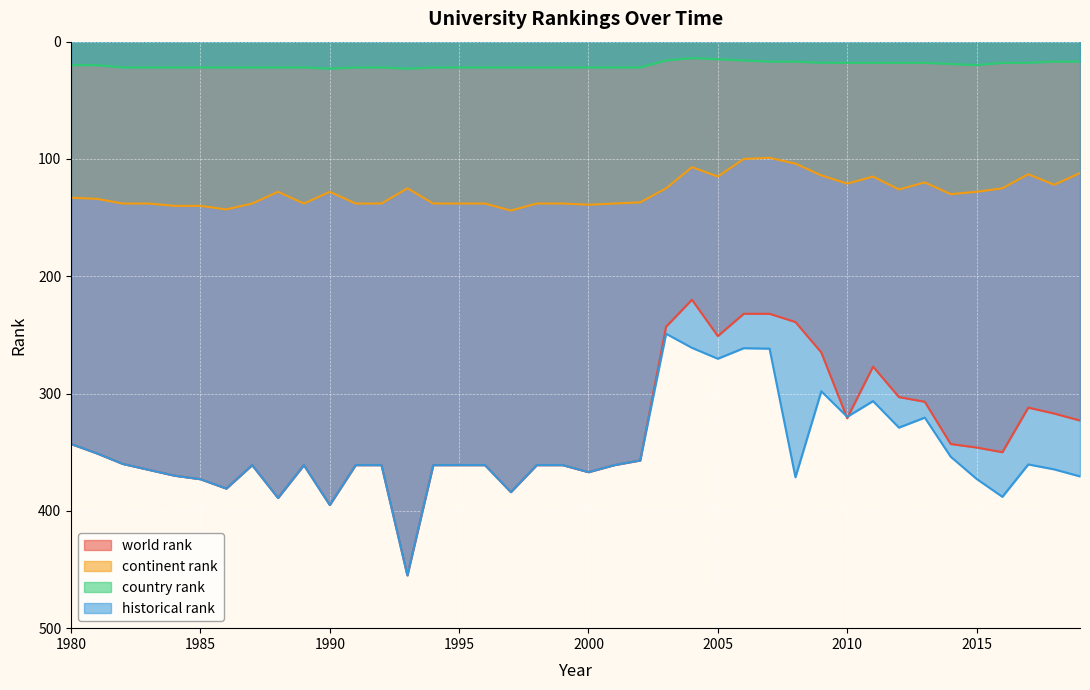

At which label does world rank reach its minimum?

2004